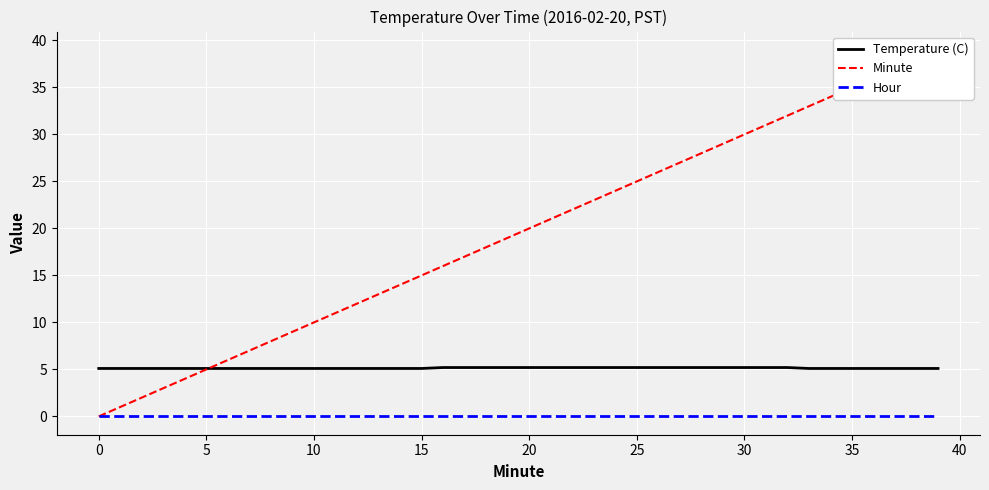

What is the difference between the maximum and second lowest values in the Minute series?

38.0